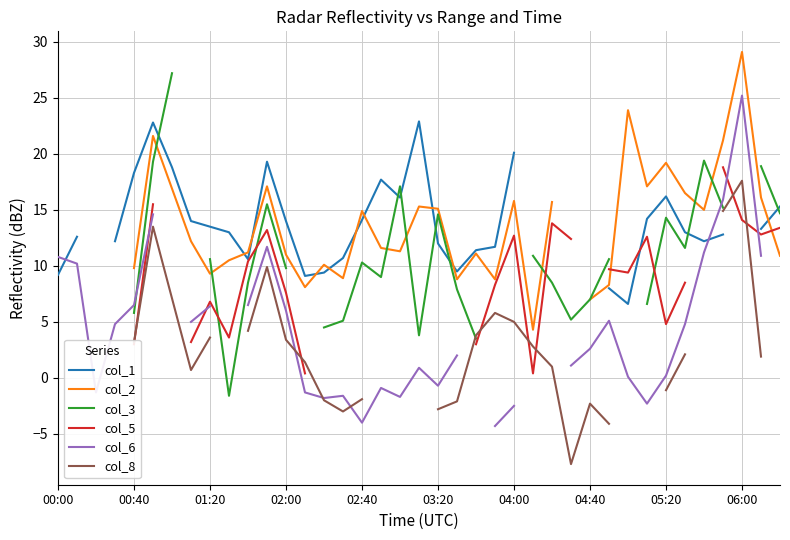

Is the value of col_1 at 03:20 greater than the value of col_3 at 38?

Yes